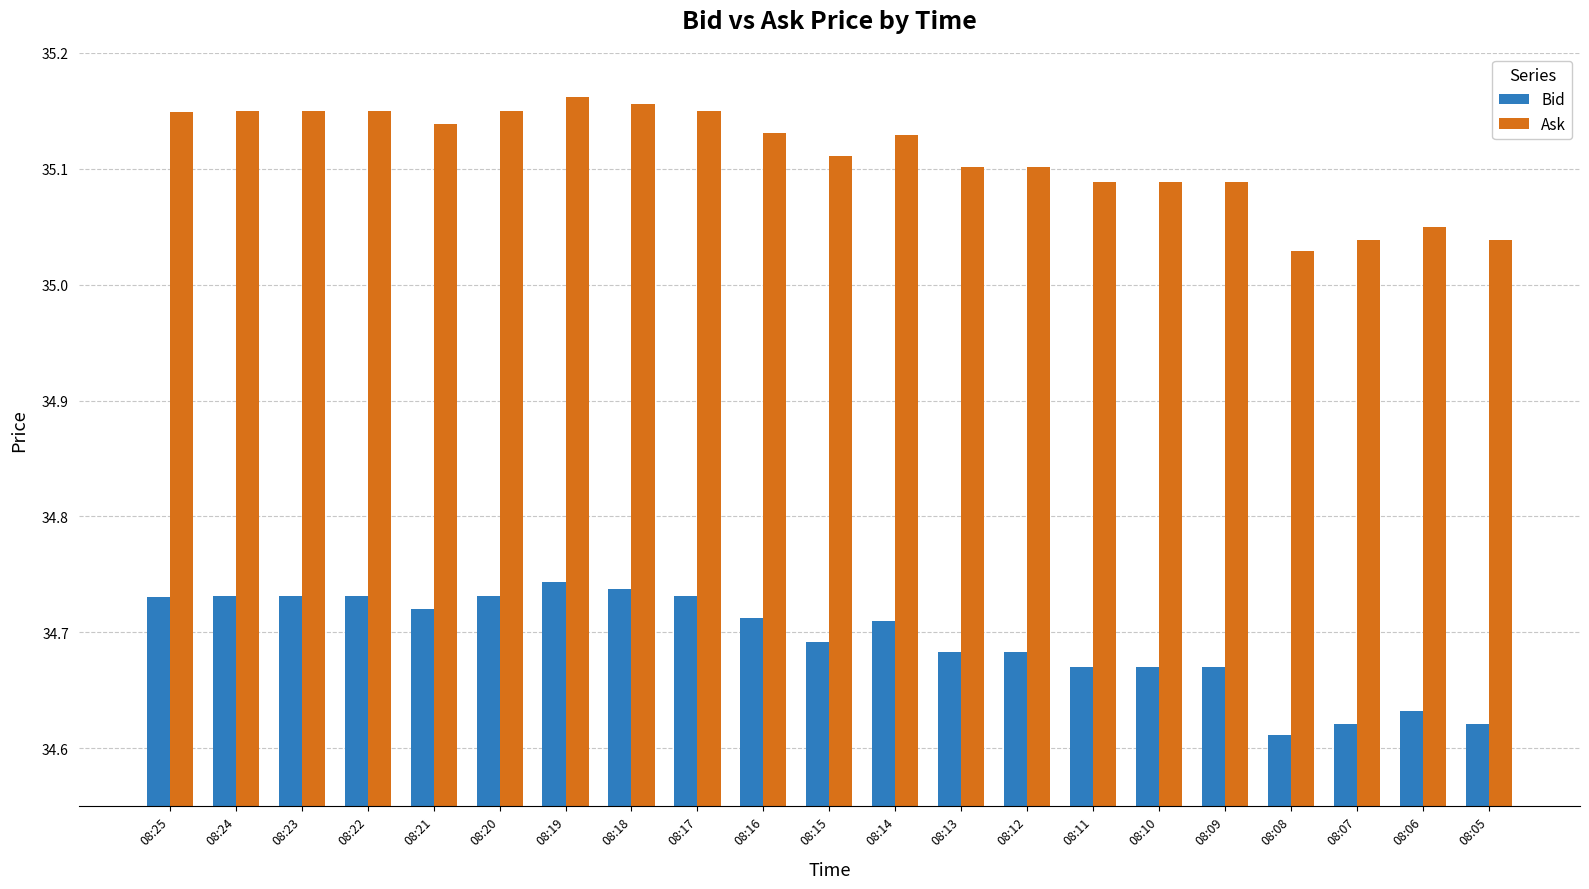

What is the sum of all Ask values?

737.4